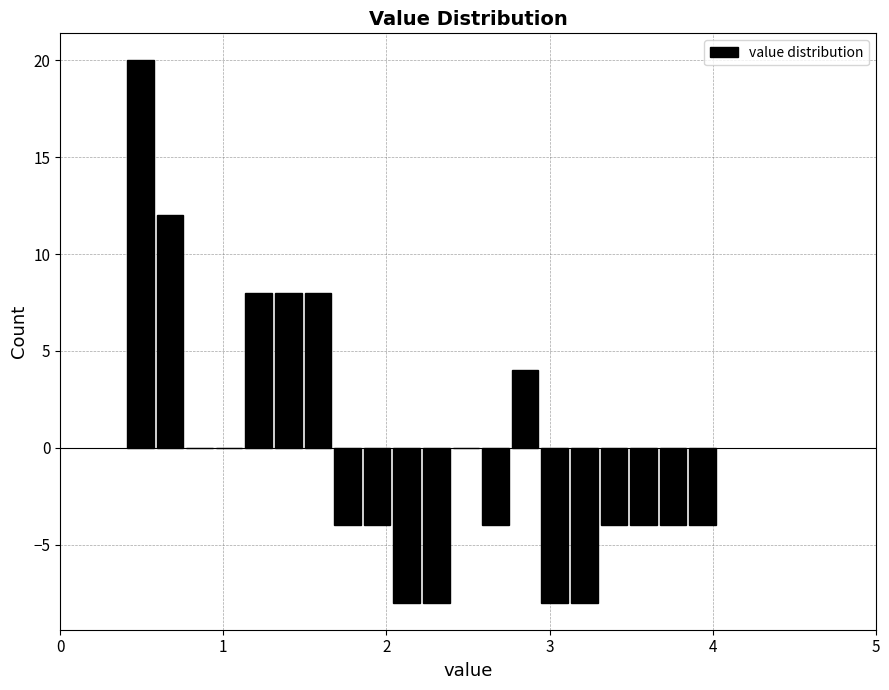

Read against the x-axis, roughly where is the centre of the tallest bar?

0.5